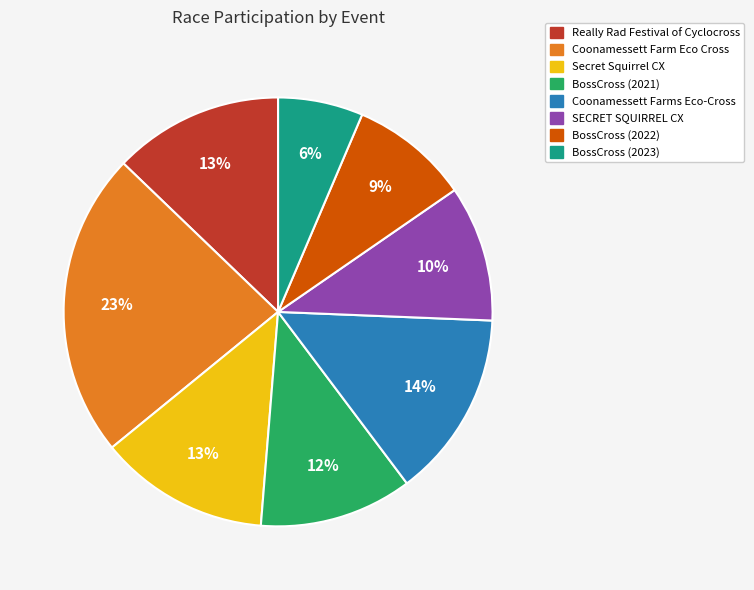

The BossCross (2021) slice represents 4% of the pie. True or false?

False